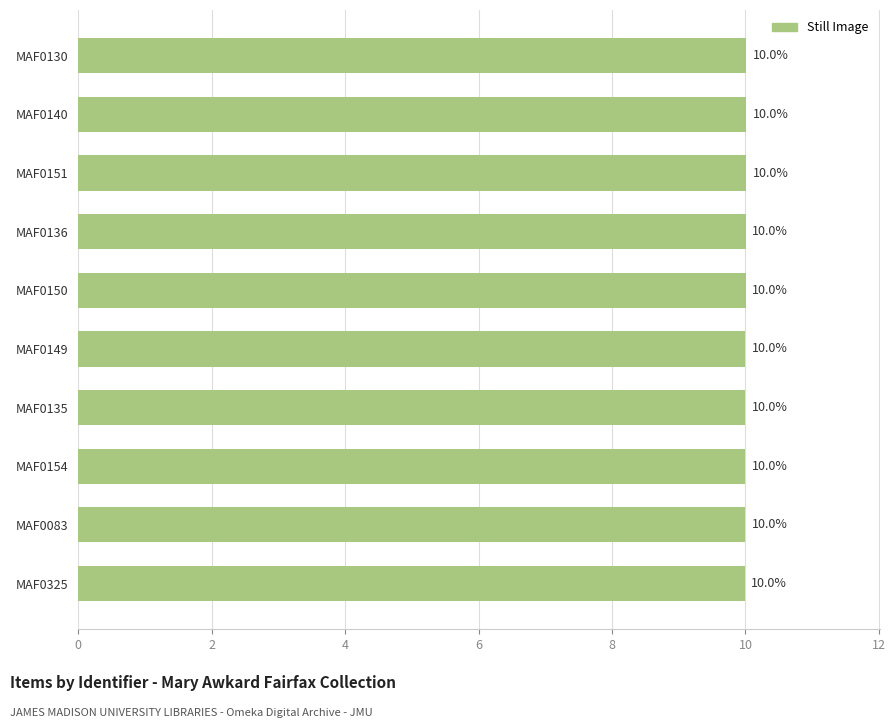

What is the smallest value displayed?

10.0